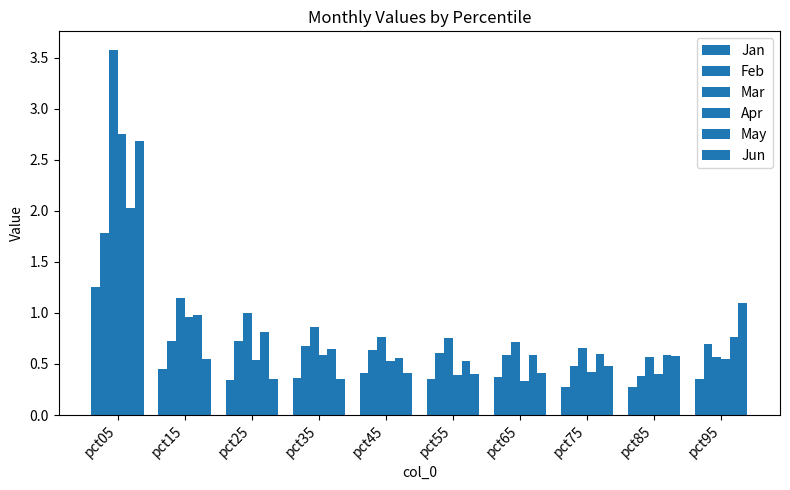

How many groups of bars are there?

10